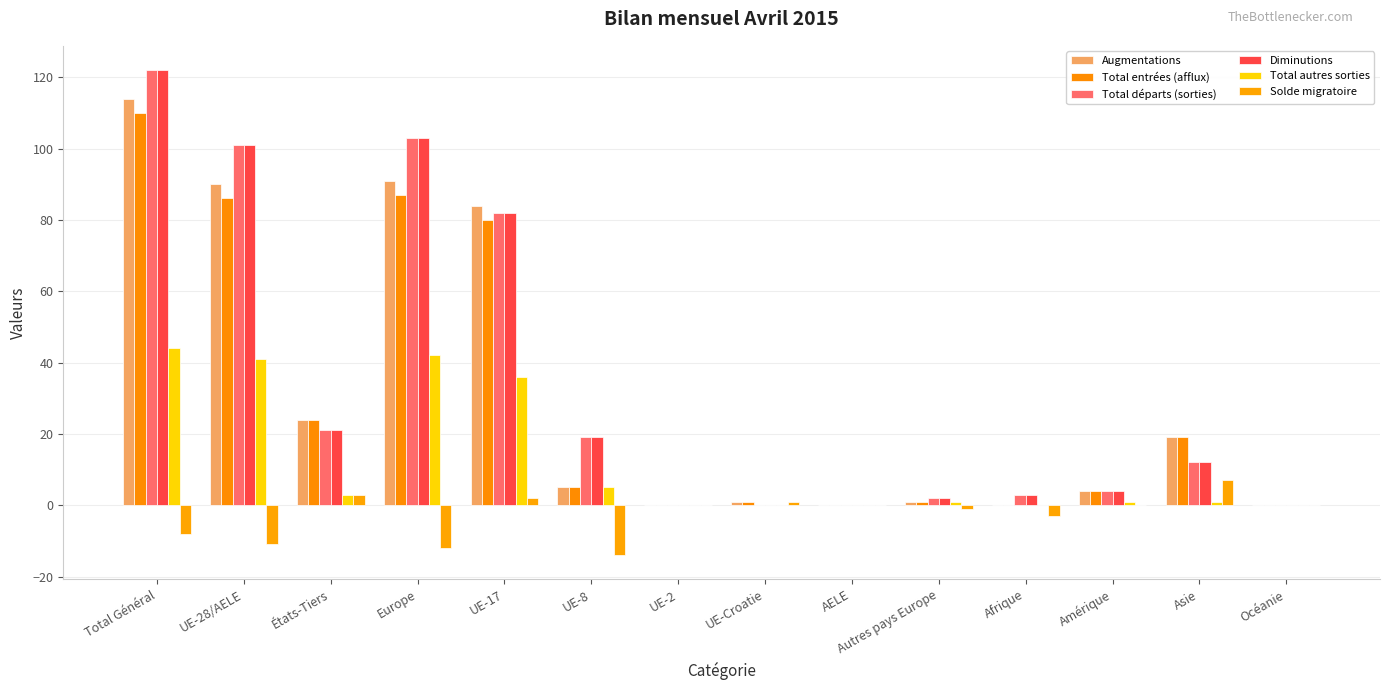

What is the label of the 4th bar from the left?

Europe